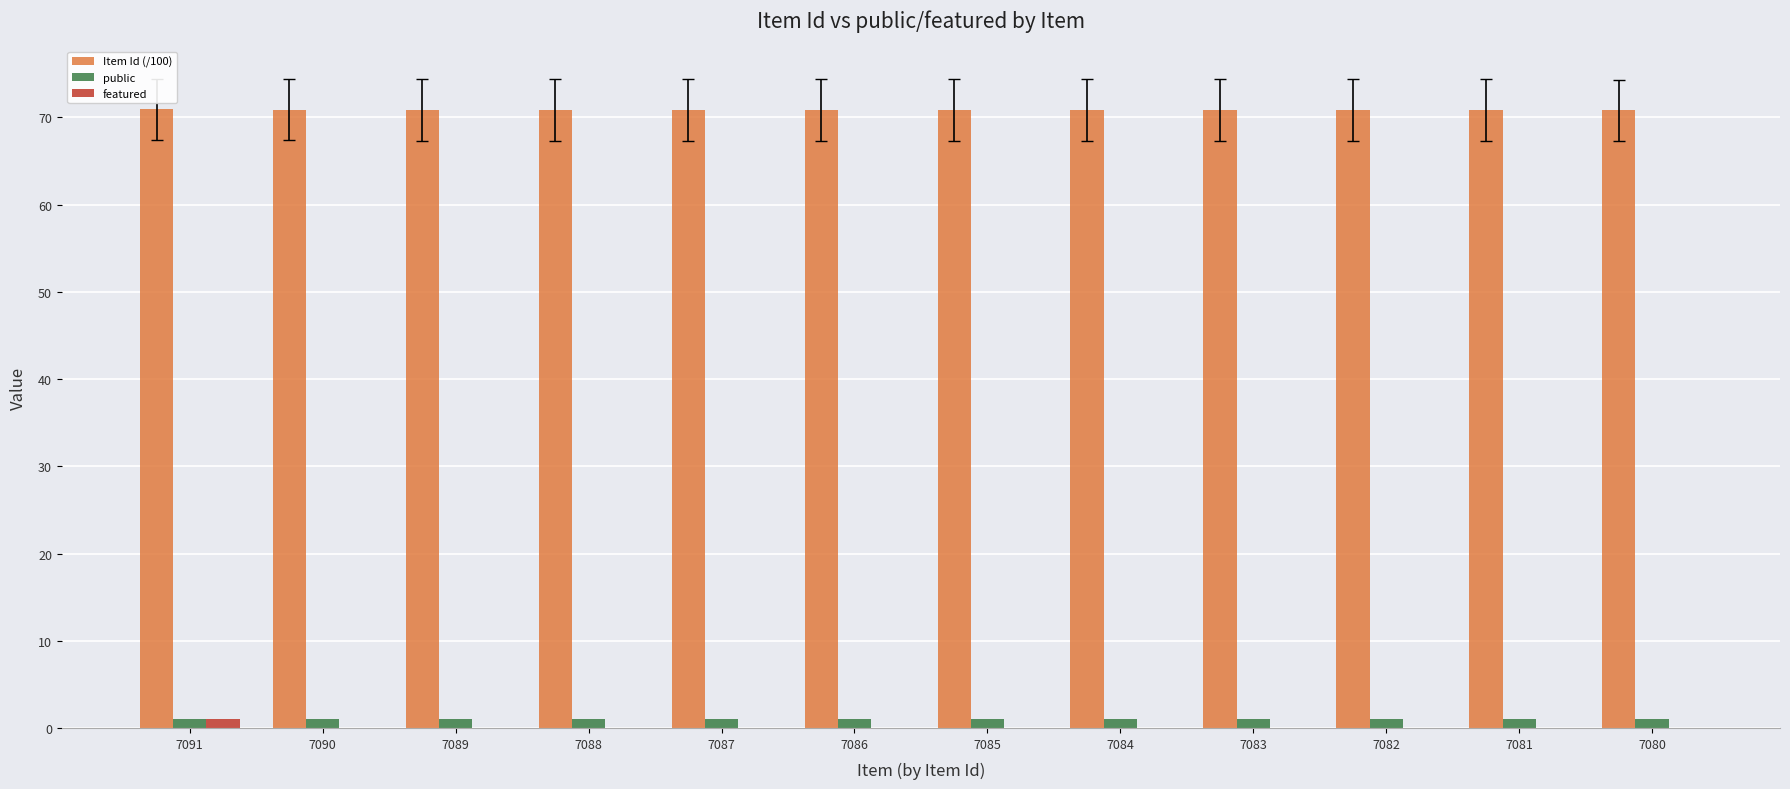

The value of Item Id (/100) at 7085 is 70.8. True or false?

True